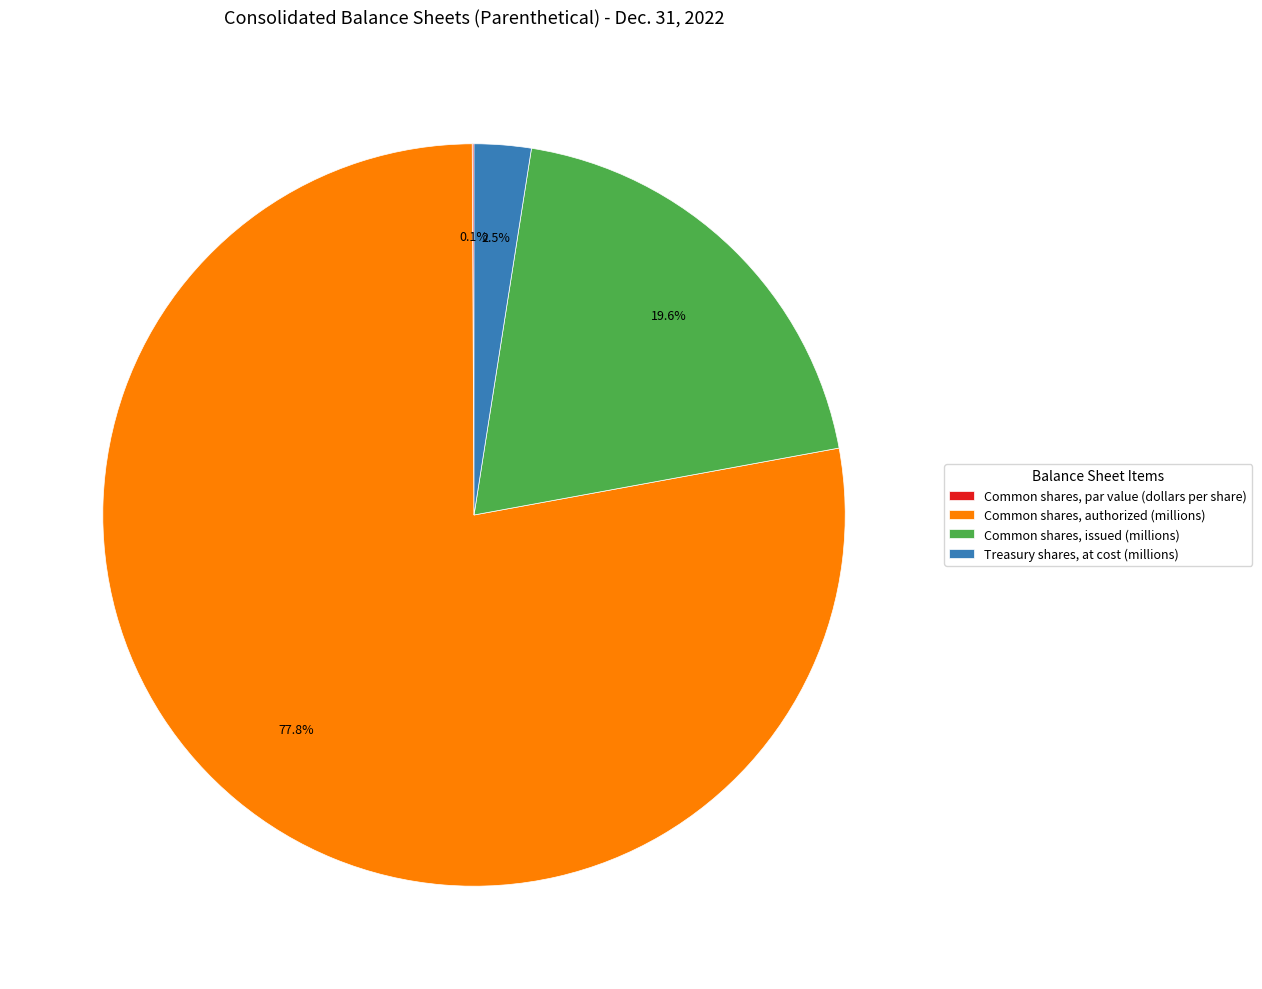

Combined, what portion of the pie is Common shares, authorized (millions) and Treasury shares, at cost (millions)?

80.3%